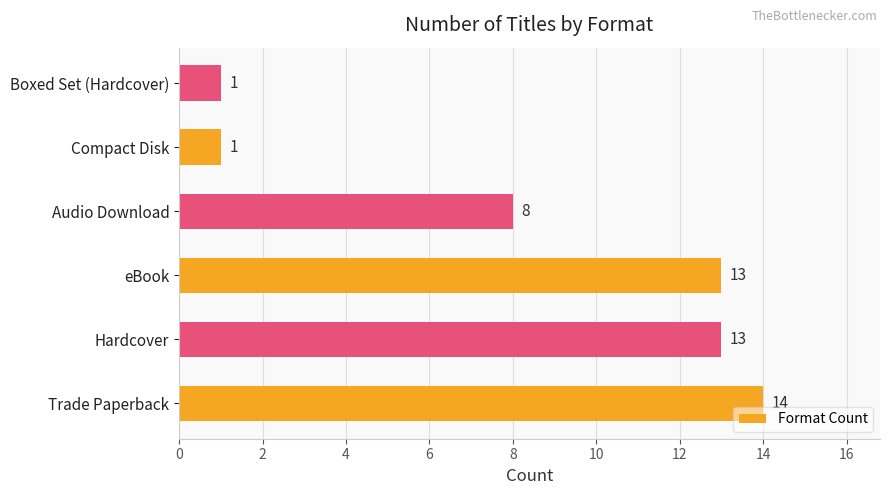

Reading top to bottom, transcribe all the data shown in this chart.

Boxed Set (Hardcover)=1	Compact Disk=1	Audio Download=8	eBook=13	Hardcover=13	Trade Paperback=14